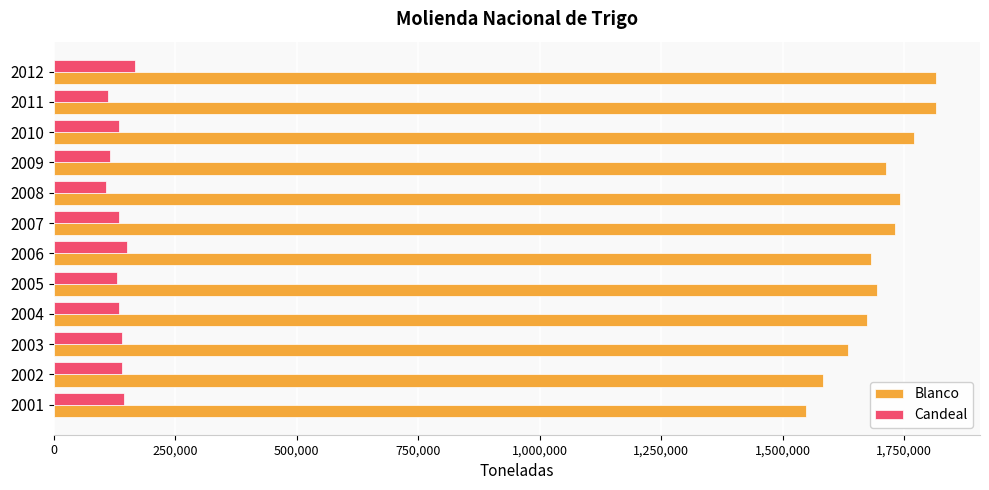

The value of Blanco at 2002 is 1583394. True or false?

True